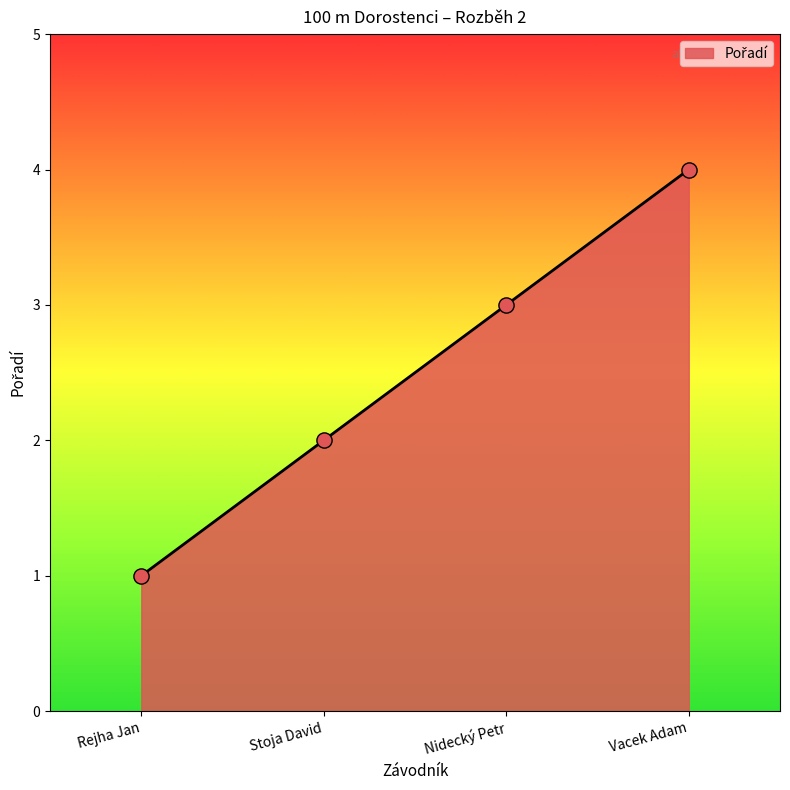

Which has a higher value, Stoja David or Rejha Jan?

Stoja David